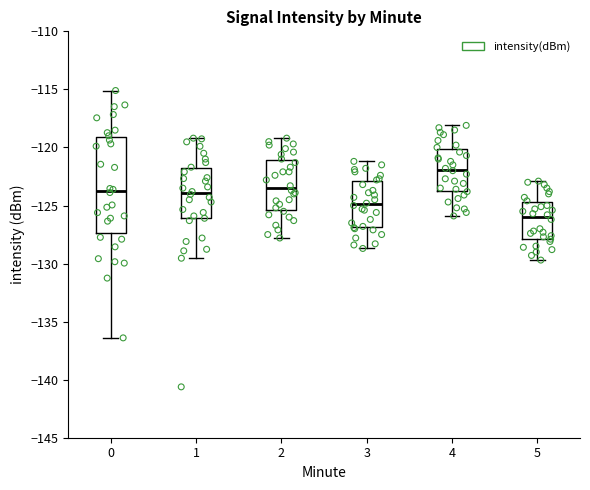

Where is the upper edge of the box at x = 2 on the y-axis? The values are not printed on the chart, so give them approximately, as read against the axis.

-121.0